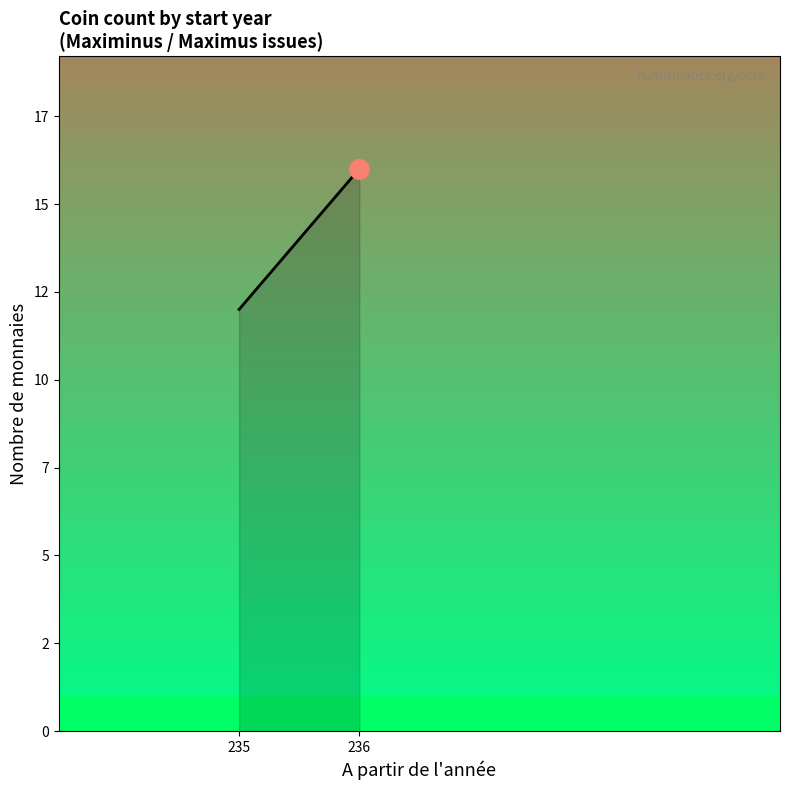

Reading left to right, what are all the values shown in this chart?

235=12	236=16